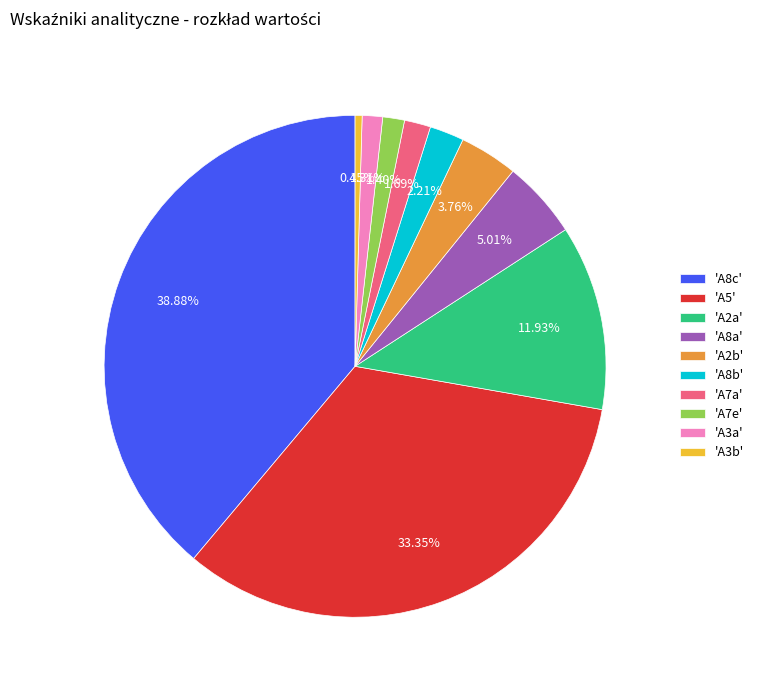

What is the ratio of the value at 'A2b' to the value at 'A8a'?

0.8